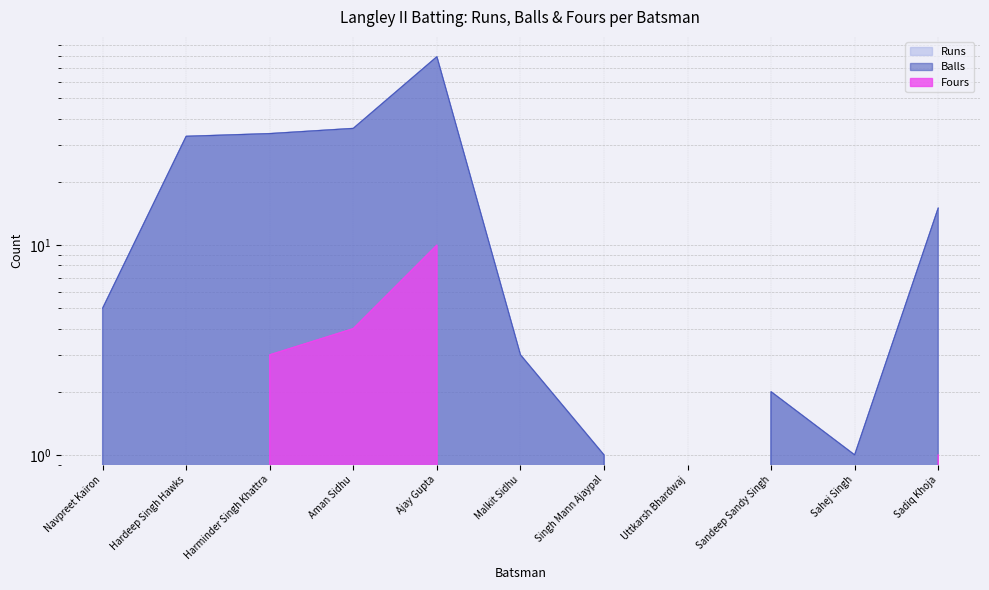

True or false: Runs has a value of 2 at Navpreet Kairon.

False